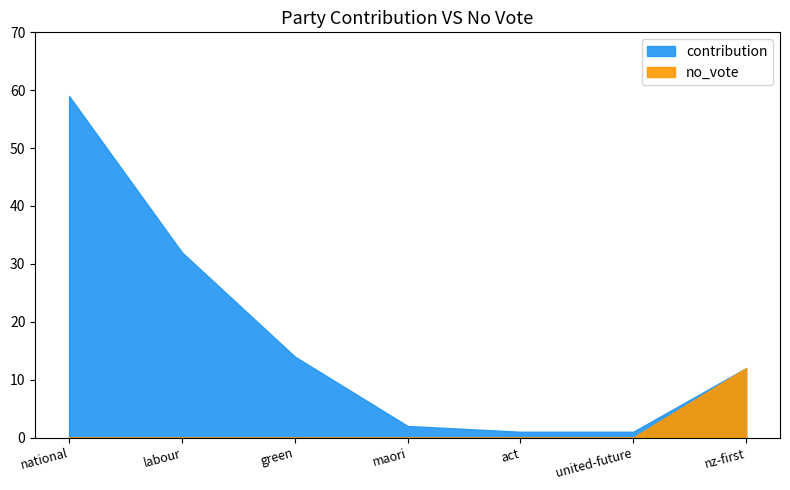

Where does the contribution series first go above 12?

national